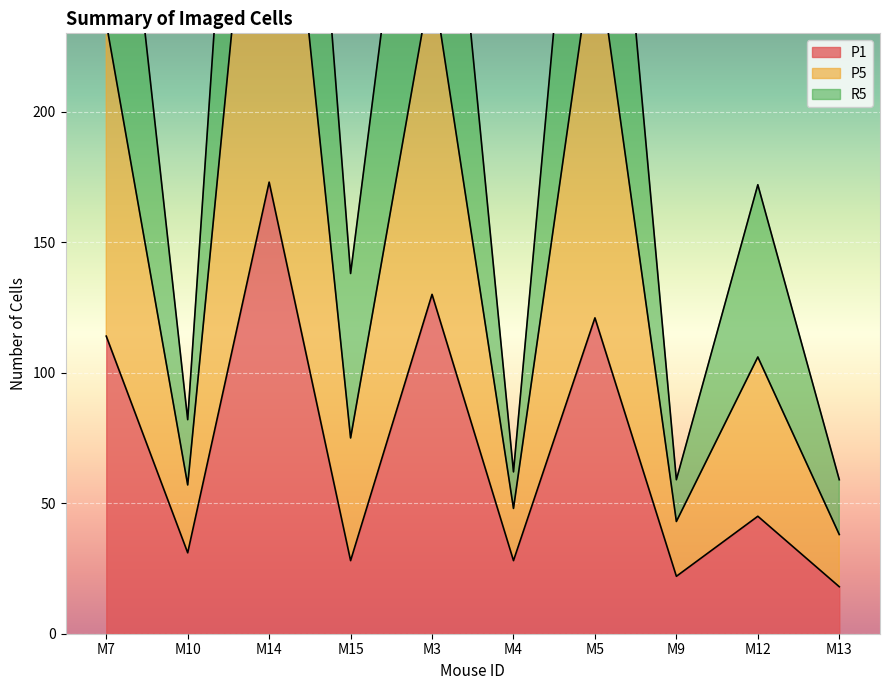

True or false: R5 and P1 intersect in this chart.

False